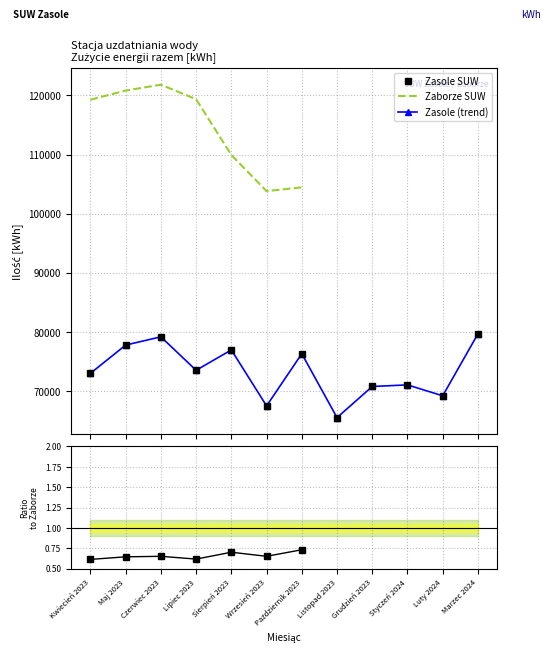

What is the label of the 2nd point from the left?

Maj 2023